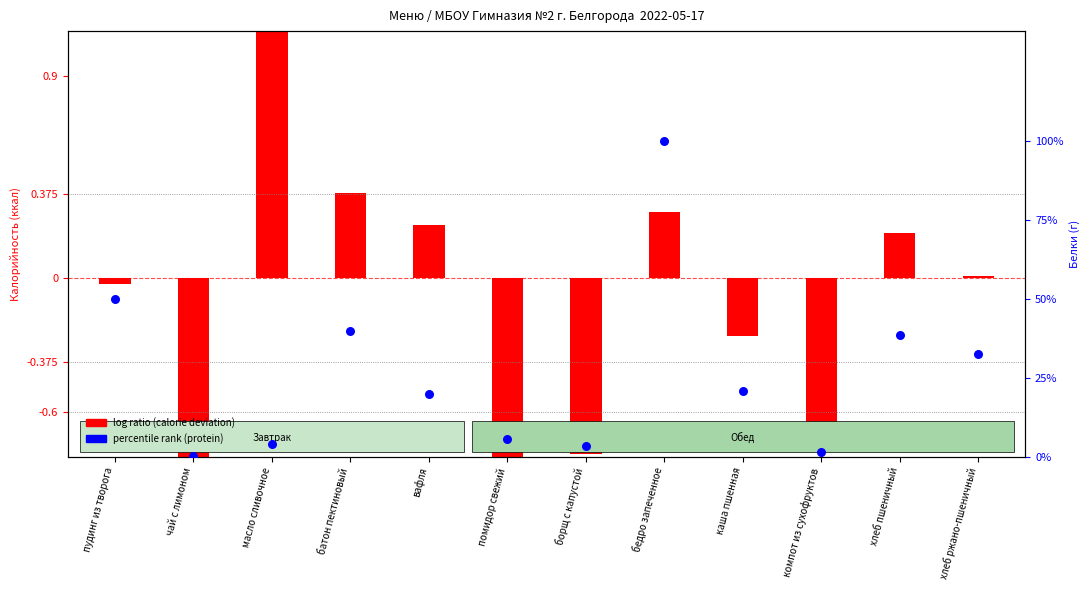

What are all the series names shown in the legend?

log ratio (calorie deviation), percentile rank (protein)